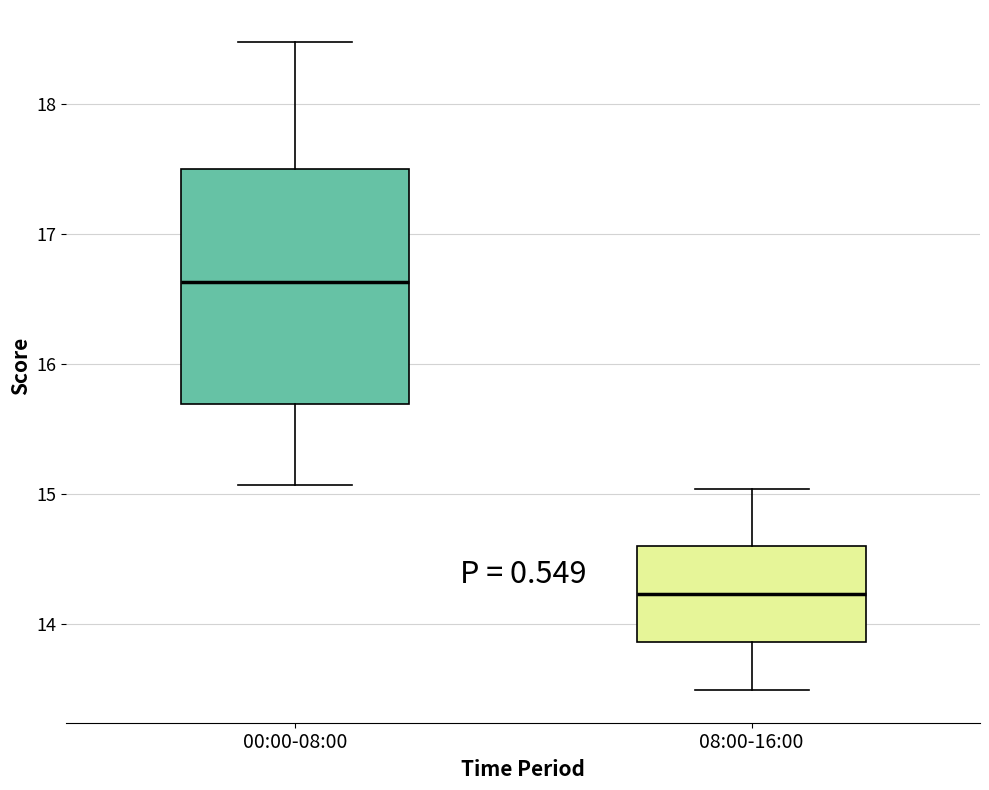

Reading left to right, transcribe this box plot: for each box, give where its median line is, the range the box spans, and where its two whiskers end, as read against the y-axis. The values are not printed on the chart, so give them approximately, as read against the axis.

00:00-08:00: median 16.6, box 15.7 to 17.5, whiskers 15.1 to 18.5
08:00-16:00: median 14.2, box 13.9 to 14.6, whiskers 13.5 to 15.0